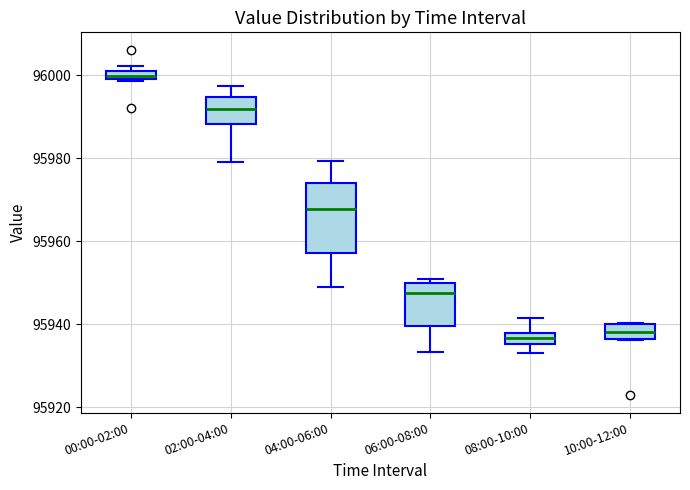

Which box is the tallest, from its lower edge to its upper edge?

04:00-06:00